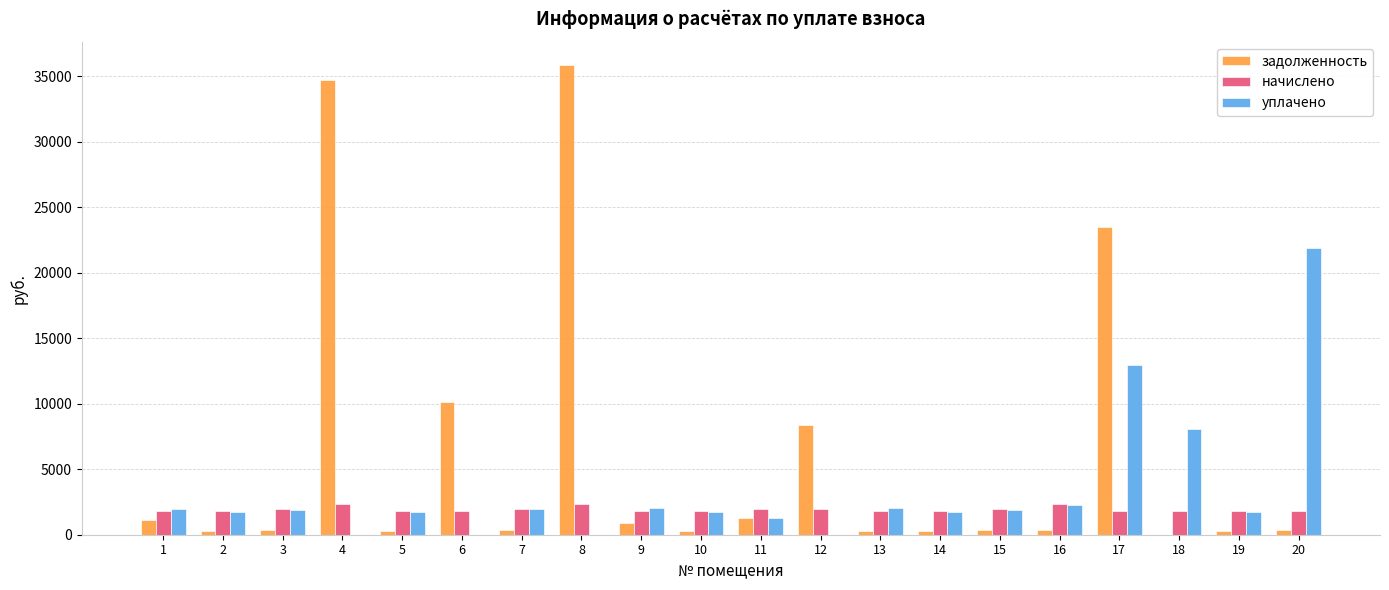

What is the average value of the уплачено series?

3359.4